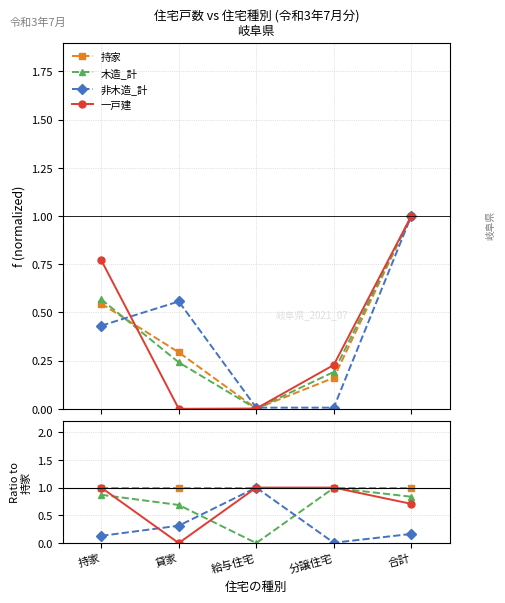

The 一戸建 series shows 0.3 at 持家. True or false?

False